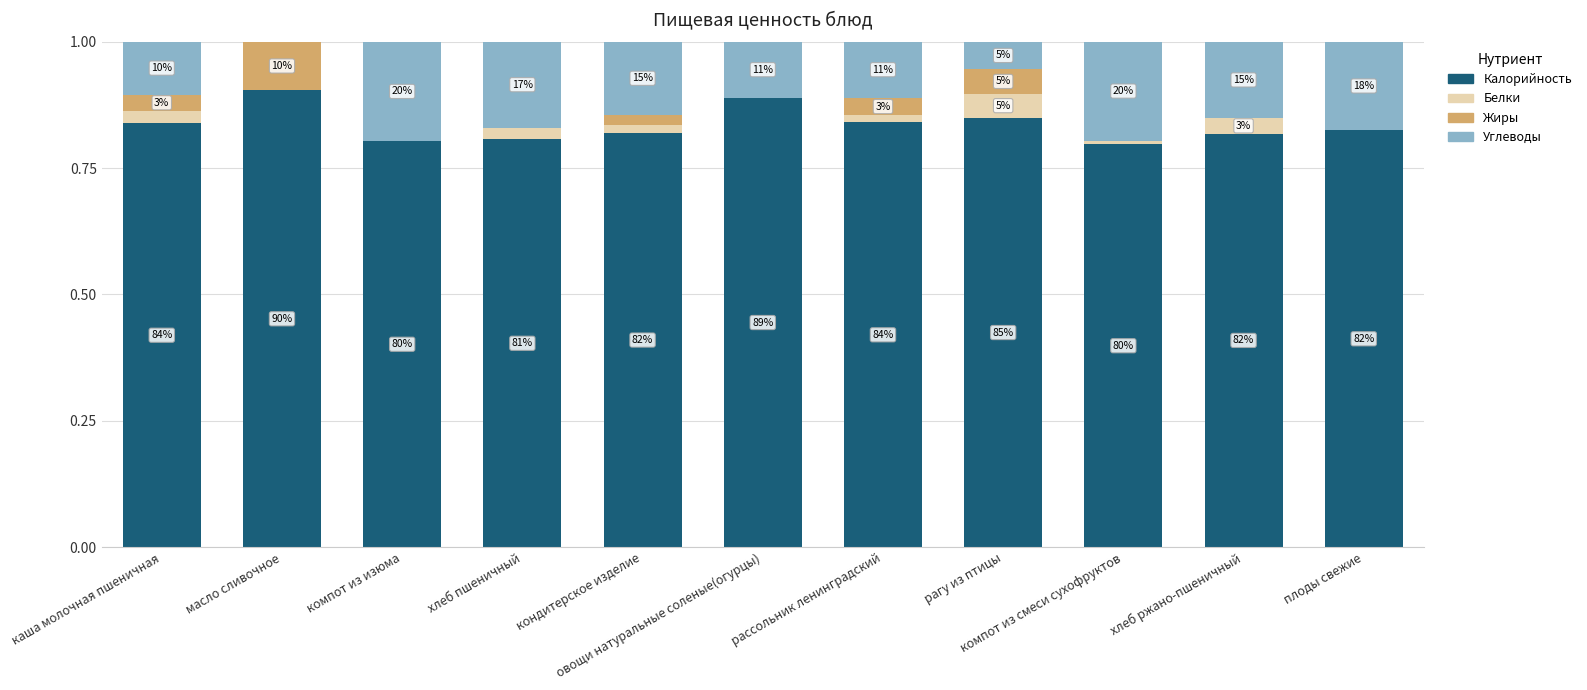

Is it true that Белки equals 0.0 at каша молочная пшеничная?

True